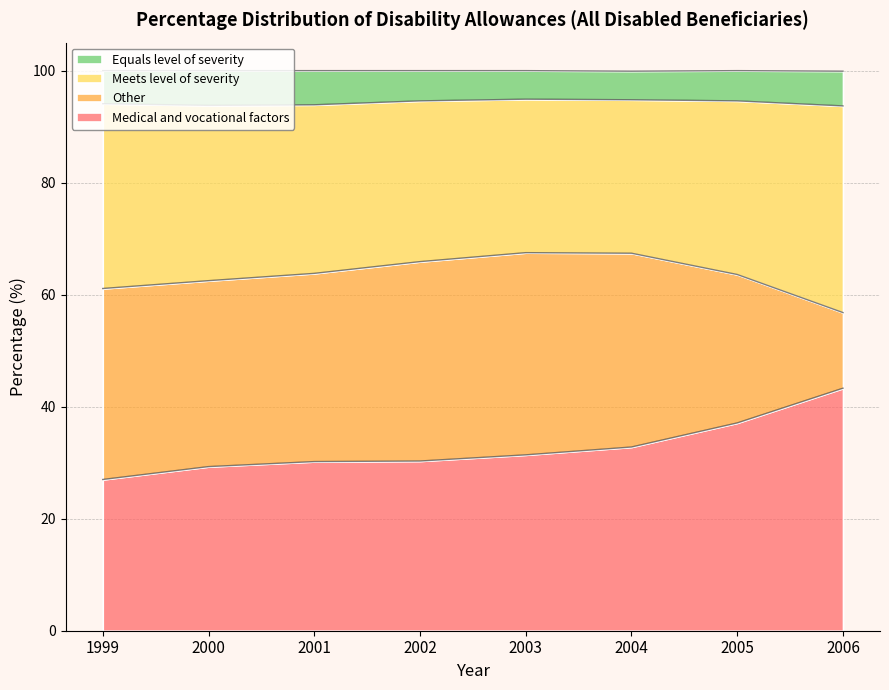

True or false: Equals level of severity and Medical and vocational factors cross at least once.

False